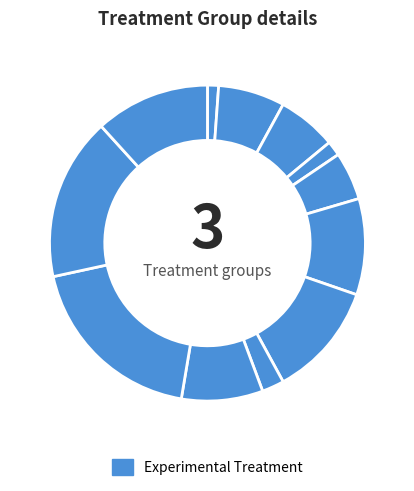

Rank the categories by value from lowest to highest.

National Commissioning Hub 1, NHS Barking and Dagenham CCG, NHS Bassetlaw CCG, NHS Barnet CCG, NHS Ashford CCG, NHS Airedale, Wharfedale and Craven CCG, NHS Bath and North East Somerset CCG, NHS Barnsley CCG, NHS Basildon and Brentwood CCG, NHS Bexley CCG, NHS Berkshire West CCG, NHS Bedfordshire CCG